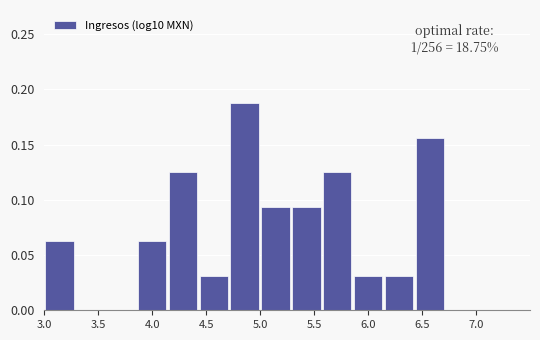

Which range on the x-axis has the tallest bar?

4.70 to 5.00